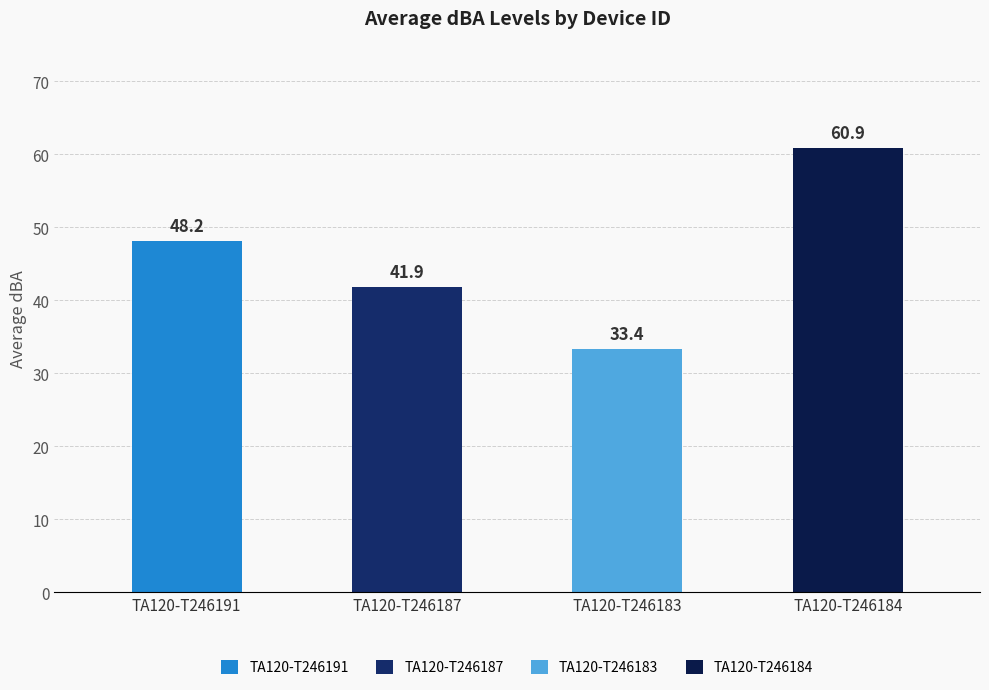

The chart shows a value of 33.4 at TA120-T246183. True or false?

True